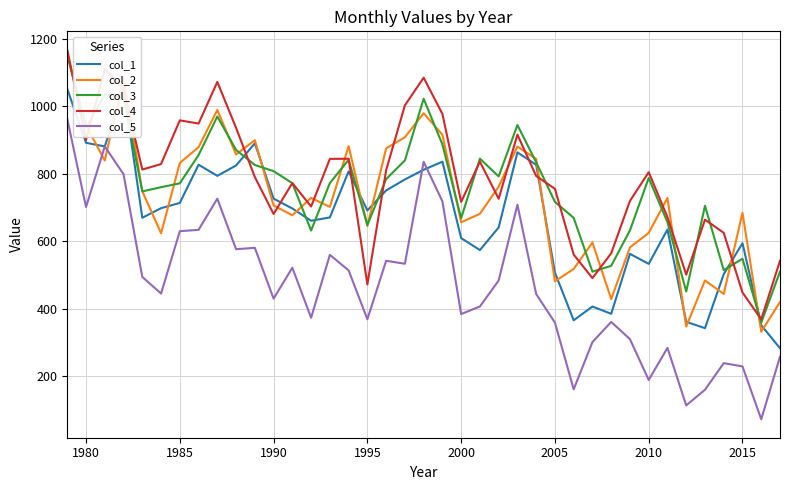

The value of col_3 at 2010 is 185.3. True or false?

False